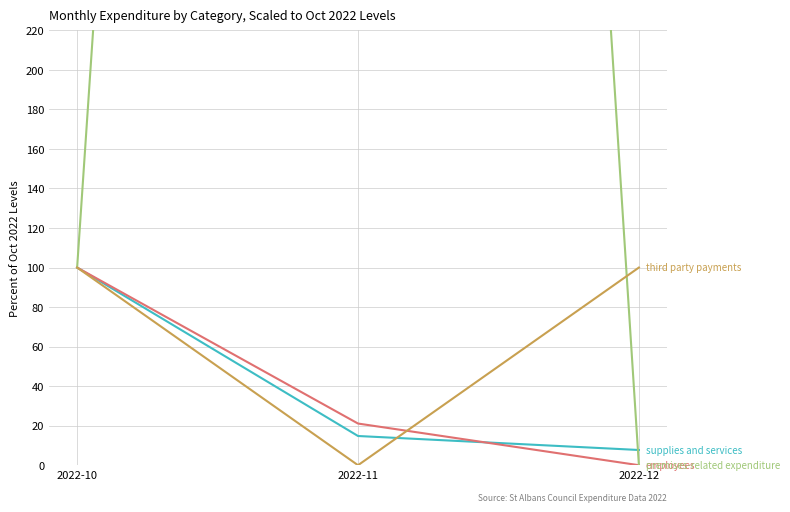

What is the maximum value for third party payments?

100.0